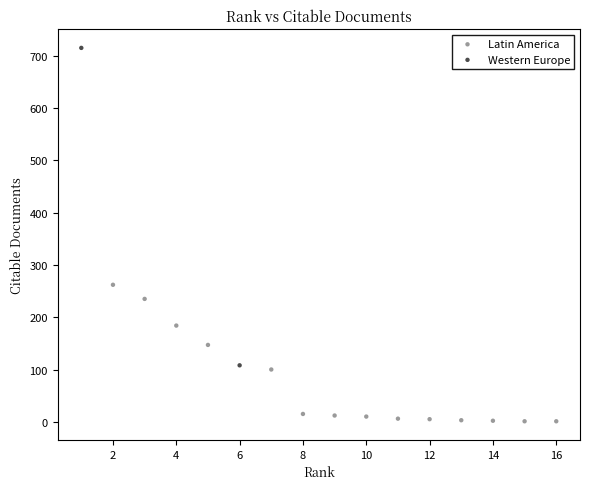

What are all the series names shown in the legend?

Western Europe, Latin America